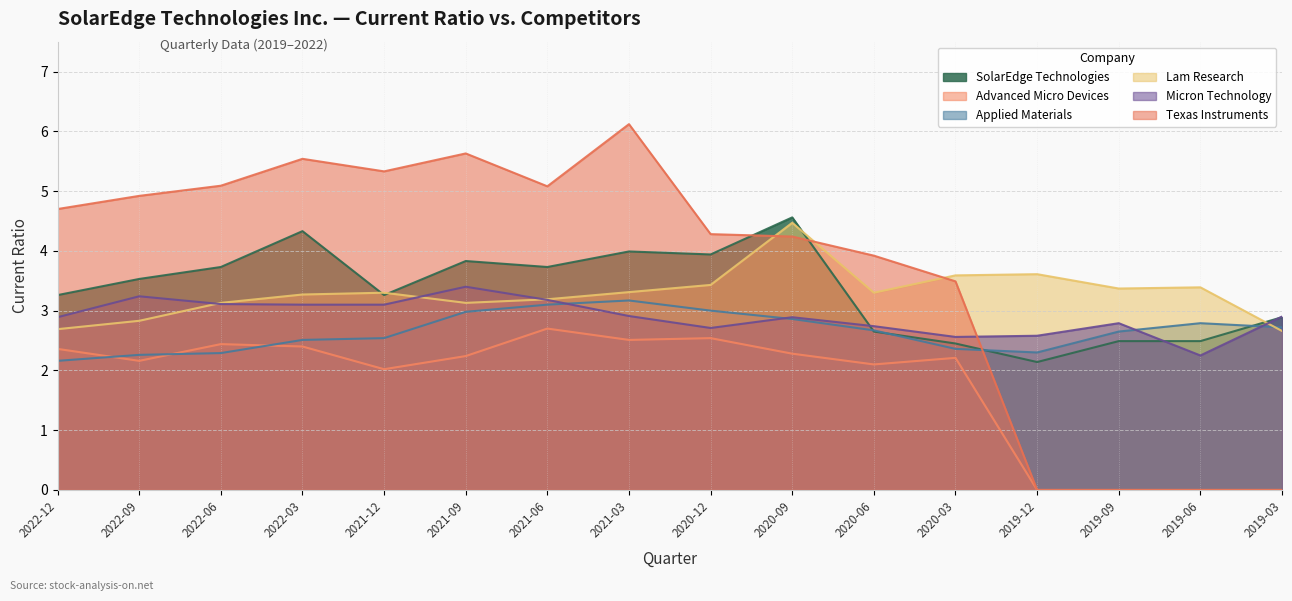

Which category has the highest value in the SolarEdge Technologies series?

2020-09